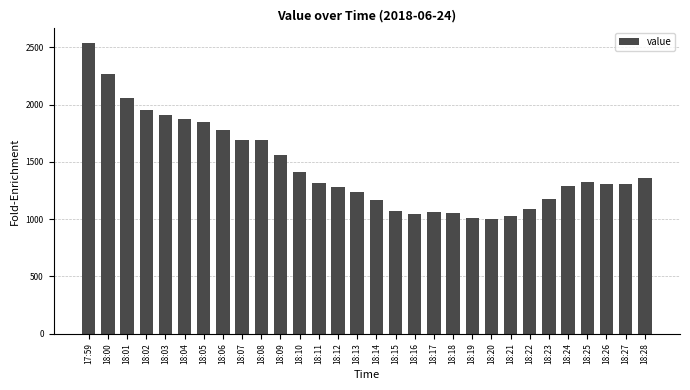

How many bars are there in total?

30